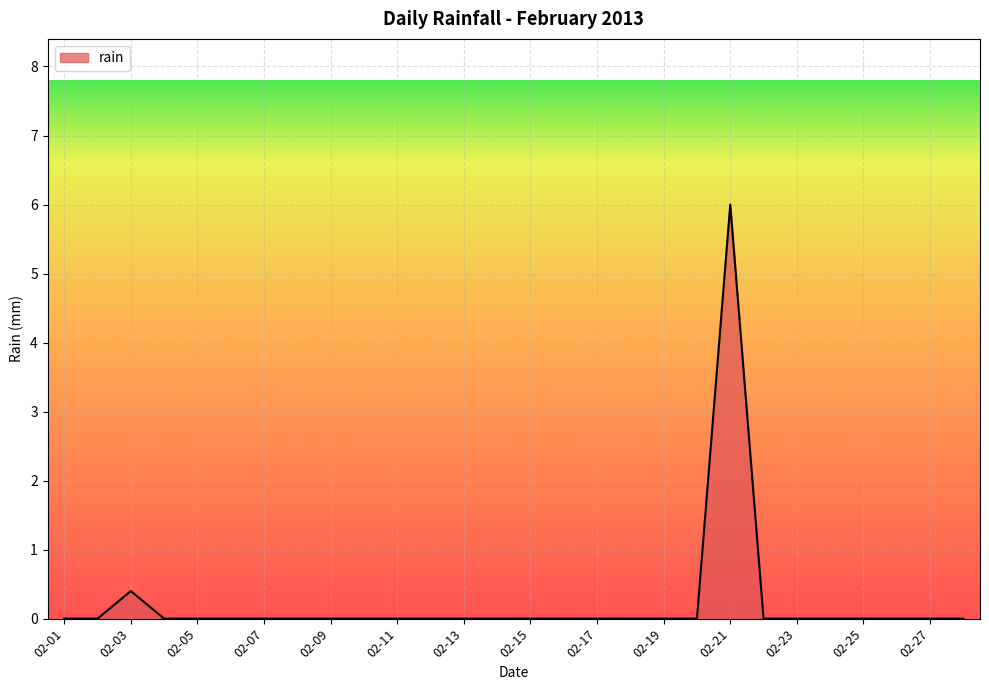

What is the difference between the maximum and minimum values?

6.0